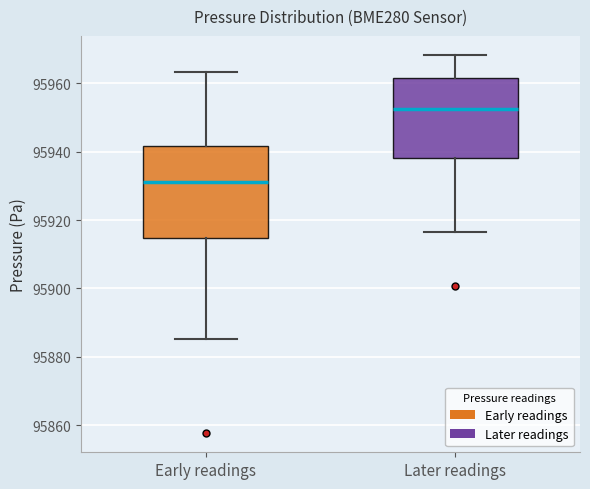

Reading left to right, read every box against the y-axis: the position of its median line, the range the box covers, and the ends of its whiskers. The values are not printed on the chart, so give them approximately, as read against the axis.

Early readings: median 95932, box 95914 to 95942, whiskers 95886 to 95964
Later readings: median 95952, box 95938 to 95962, whiskers 95916 to 95968